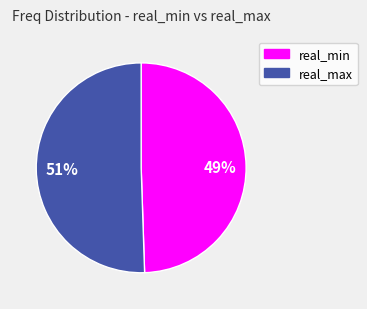

Count the number of slices in the pie.

2